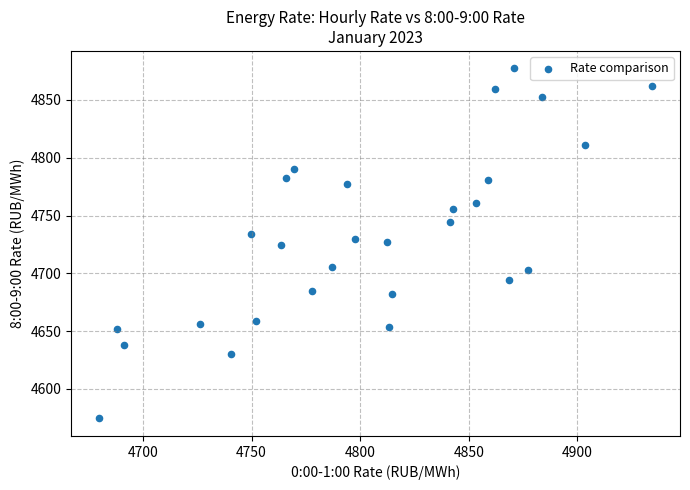

What is the range of X values (max minus min)?

254.8